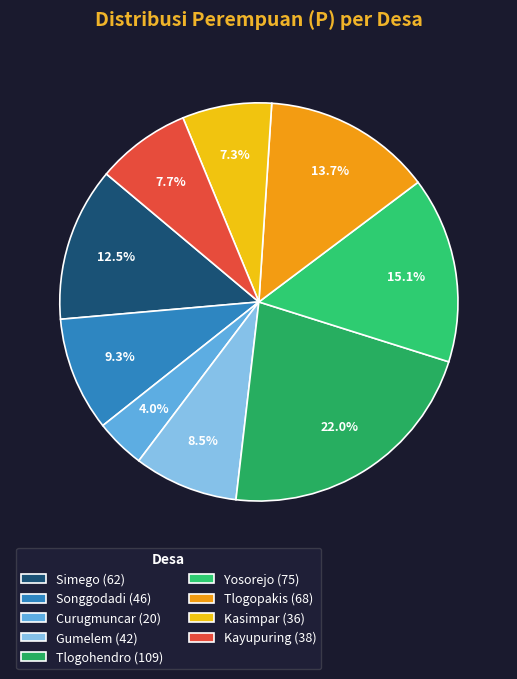

Combined, do Songgodadi and Tlogohendro account for over 50%?

No